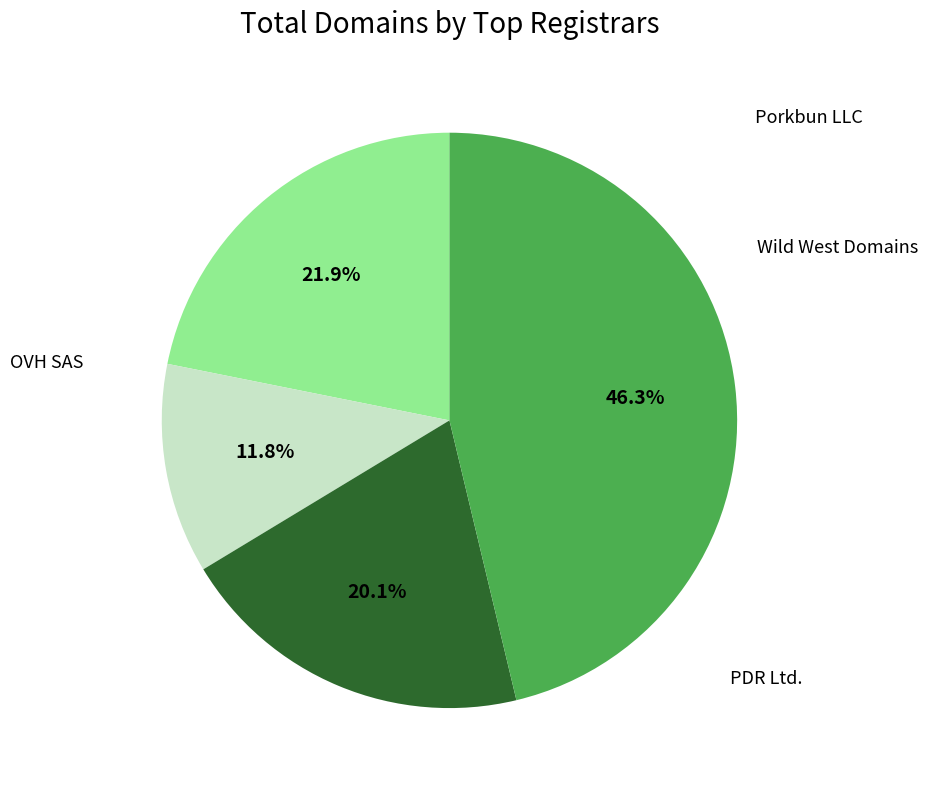

Is there a majority slice in this chart?

No